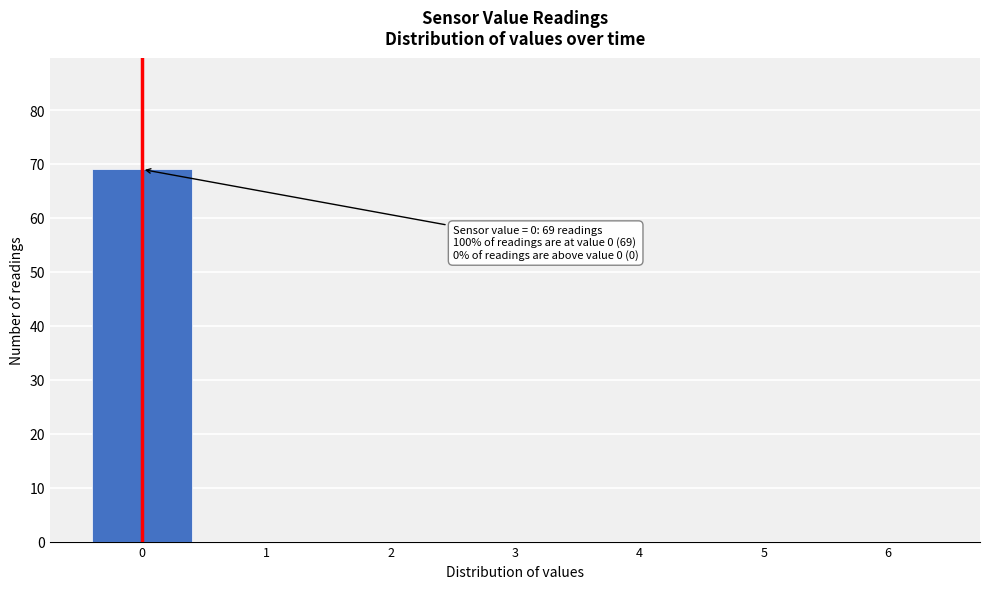

Over which range of the x-axis is the bar tallest?

-0.5 to 0.5